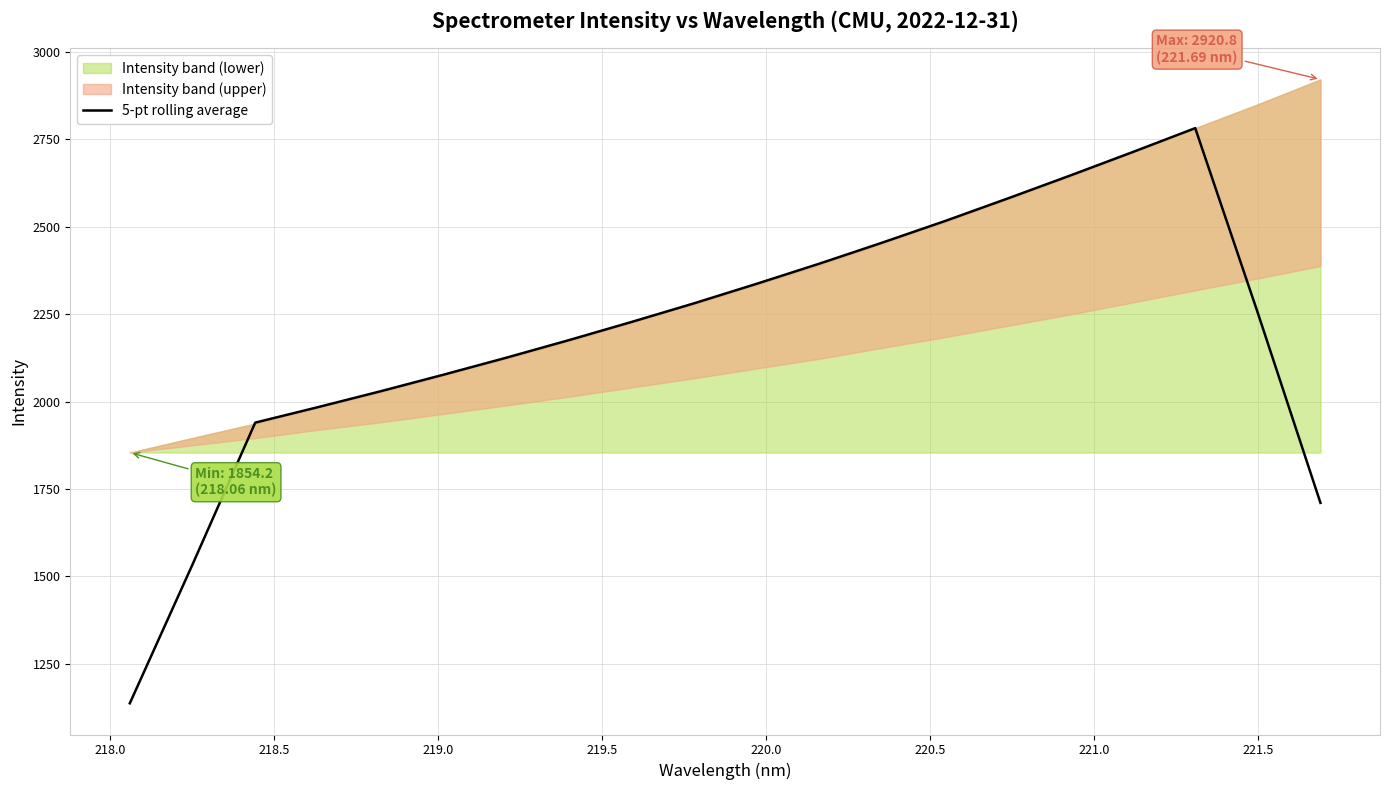

How many data points are above 2252?

10